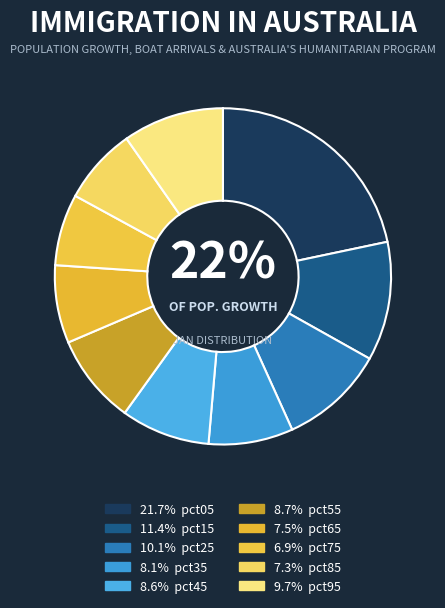

Rank the categories by value from lowest to highest.

pct75, pct85, pct65, pct35, pct45, pct55, pct95, pct25, pct15, pct05